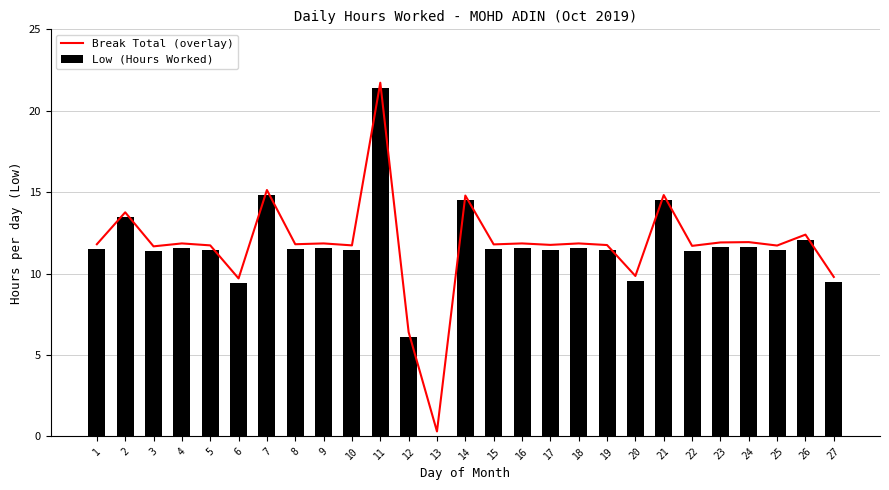

What are all the series names shown in the legend?

Break Total (overlay), Low (Hours Worked)